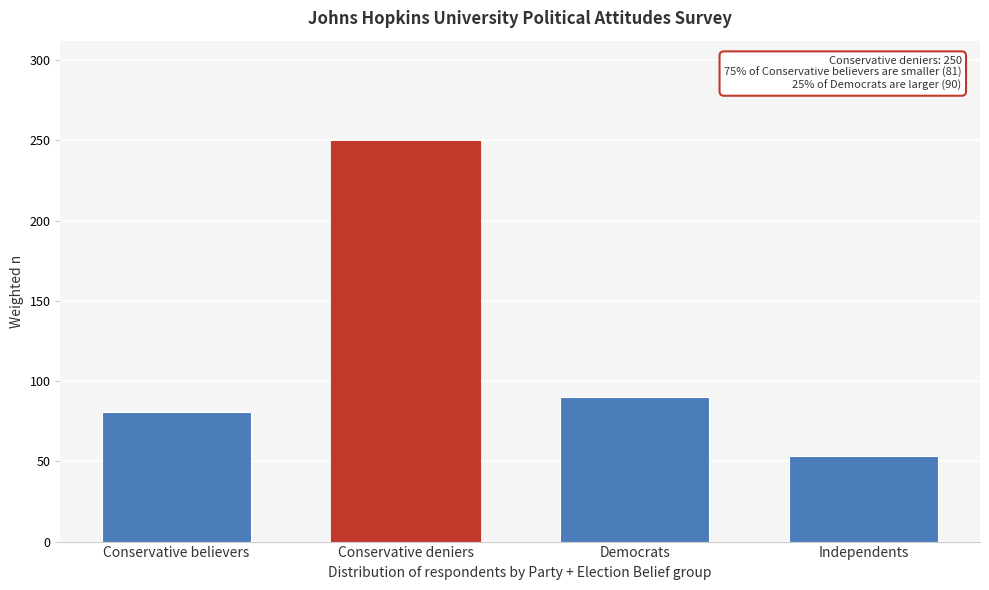

Reading right to left, list all the values displayed in this chart.

Independents=53.4	Democrats=90.3	Conservative deniers=249.8	Conservative believers=80.7